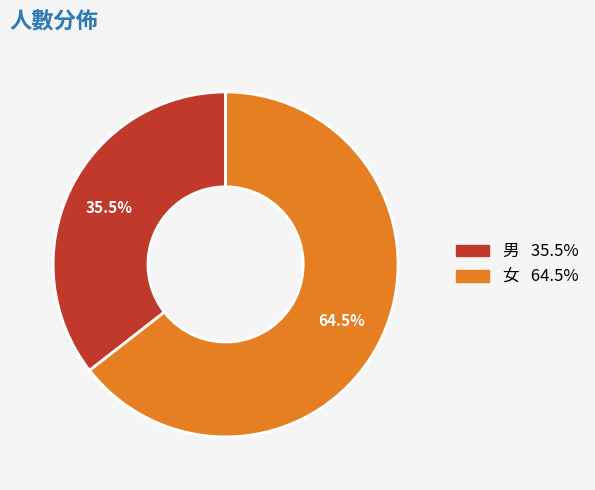

Is 女 the majority of the pie?

Yes